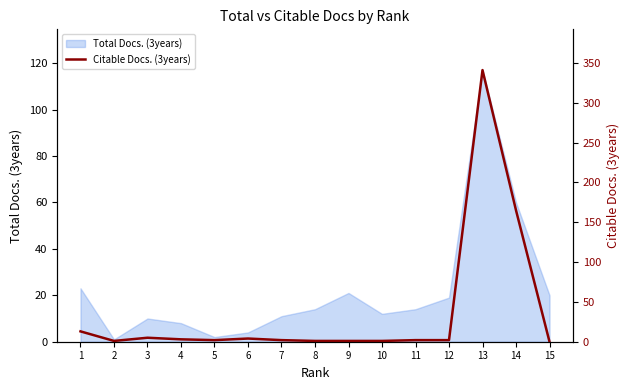

What is the difference between the maximum and minimum values?

341